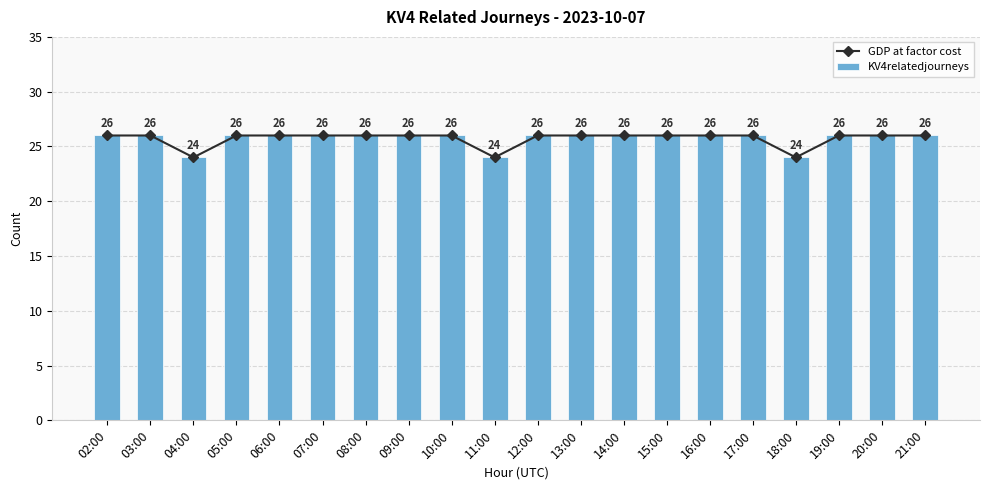

Is it true that KV4relatedjourneys equals 26 at 07:00?

True